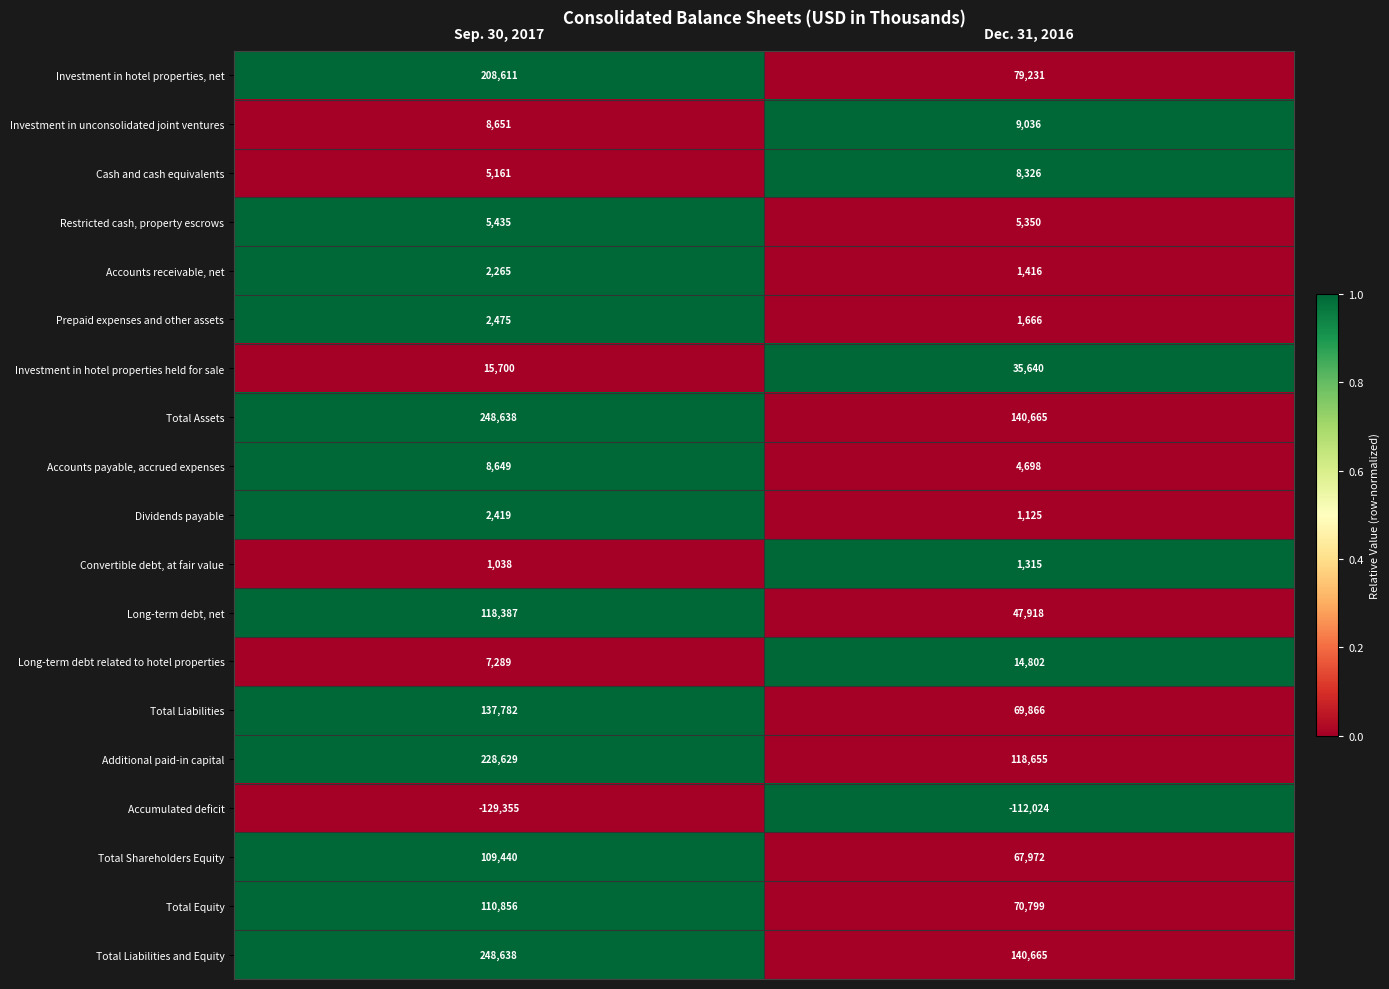

At how many categories does at least one series exceed 0?

2